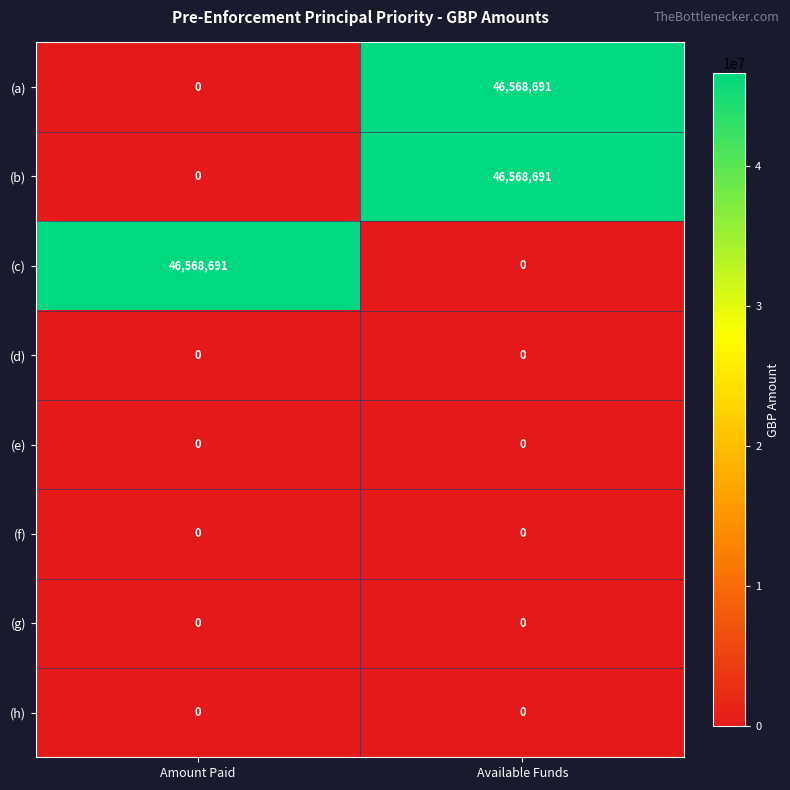

Rank the categories by (c) value from lowest to highest.

Available Funds, Amount Paid